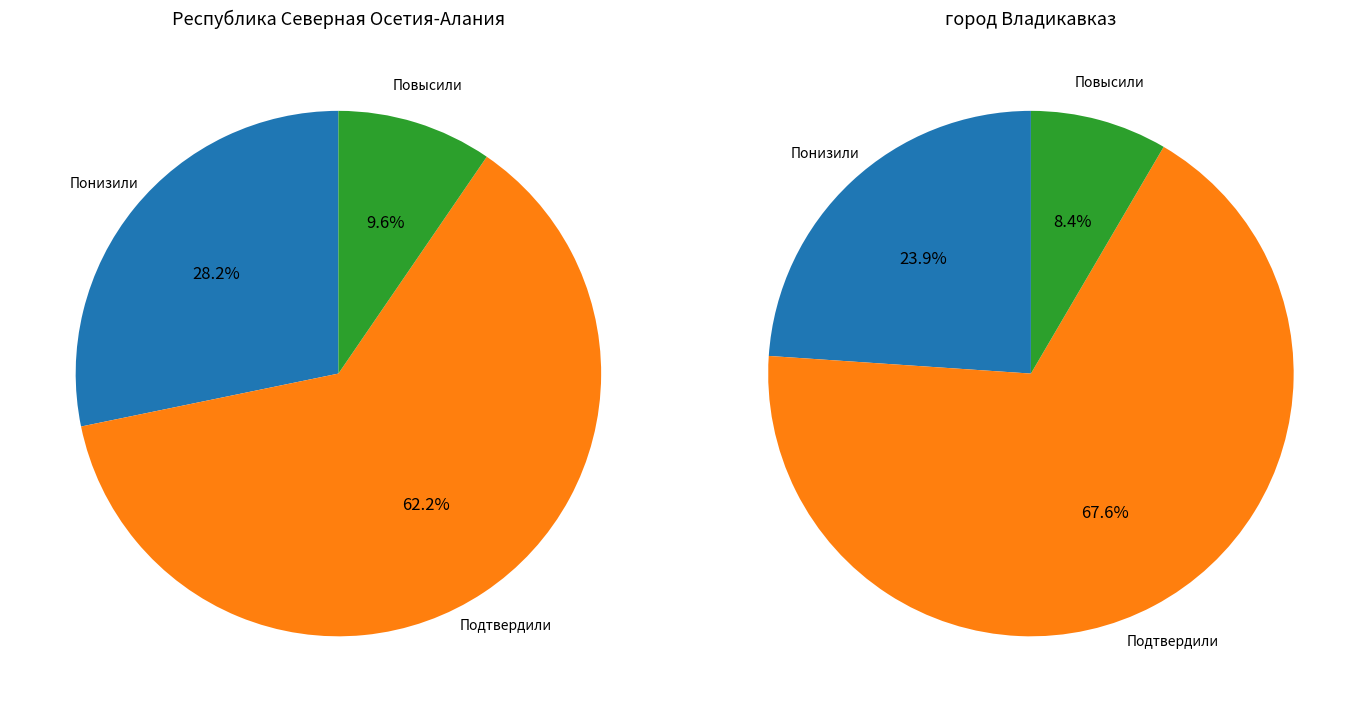

Is it true that Повысили is 8% of the pie?

True